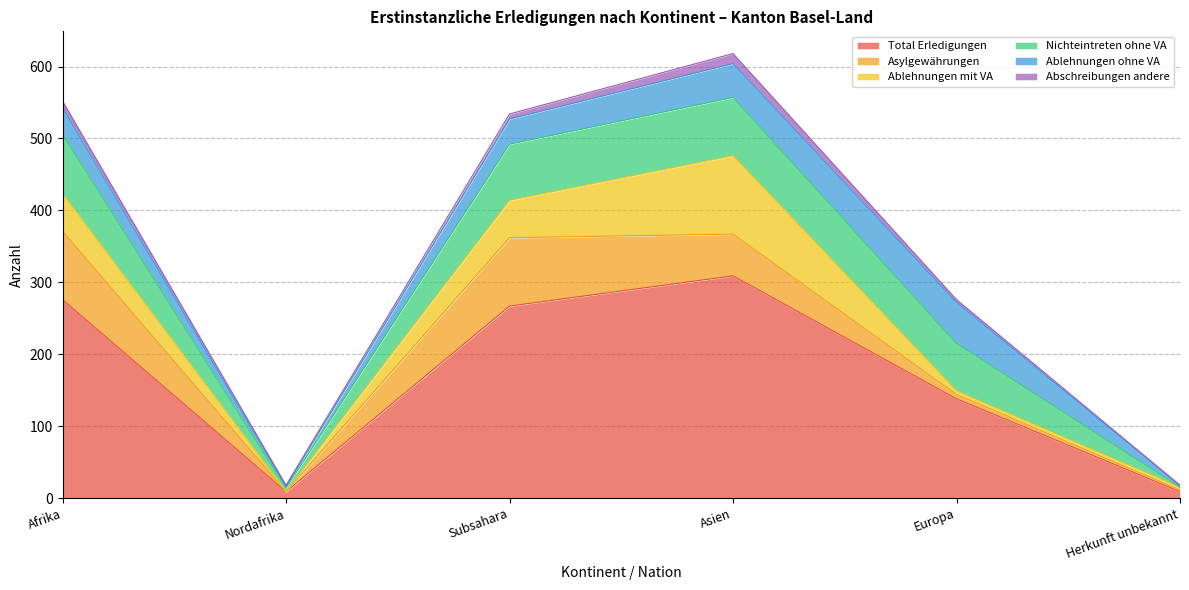

True or false: Ablehnungen mit VA has more than 1 interior local peaks.

False